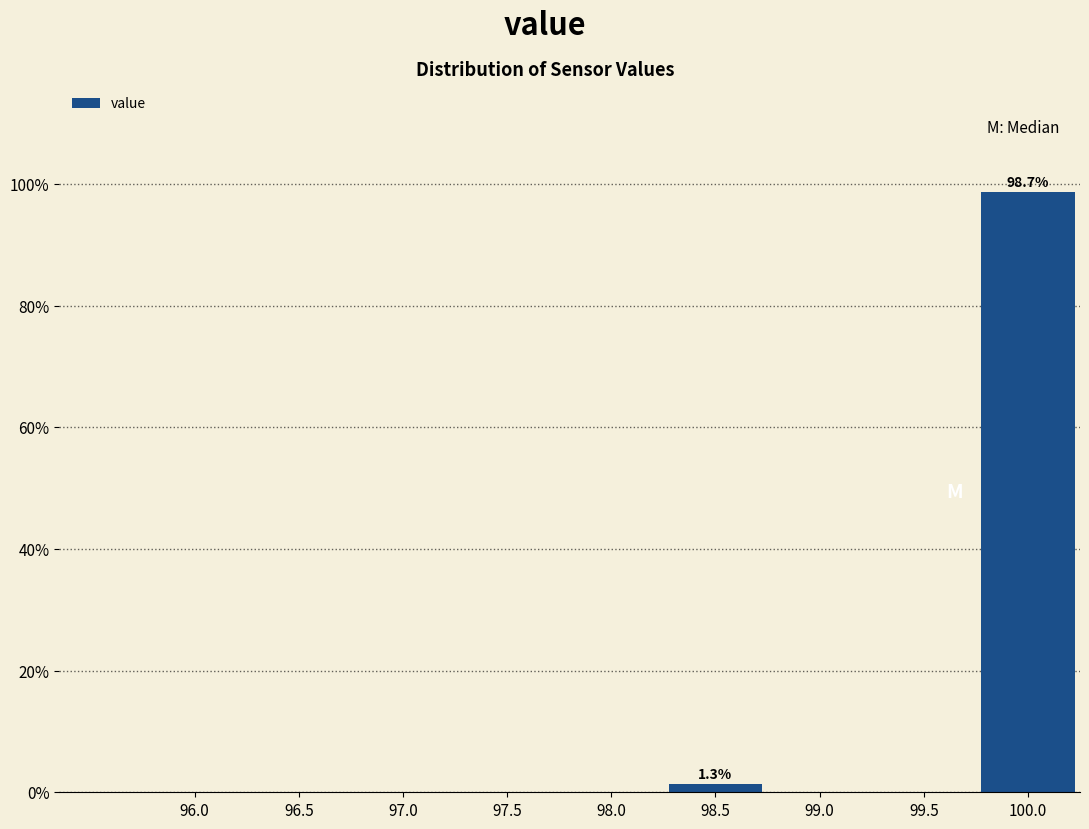

Reading left to right, what are all the values shown in this chart?

96.0=0.0	96.5=0.0	97.0=0.0	97.5=0.0	98.0=0.0	98.5=1.3	99.0=0.0	99.5=0.0	100.0=98.7